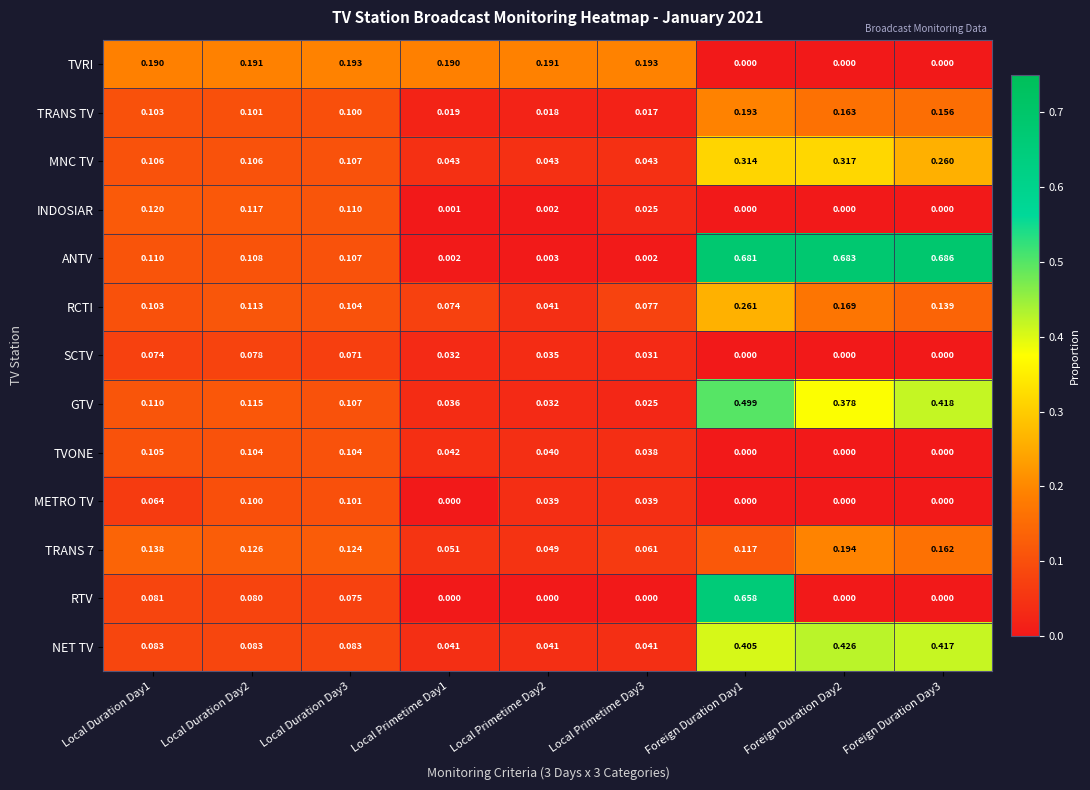

Is the value of RCTI at Local Primetime Day2 greater than the value of SCTV at Local Duration Day1?

No